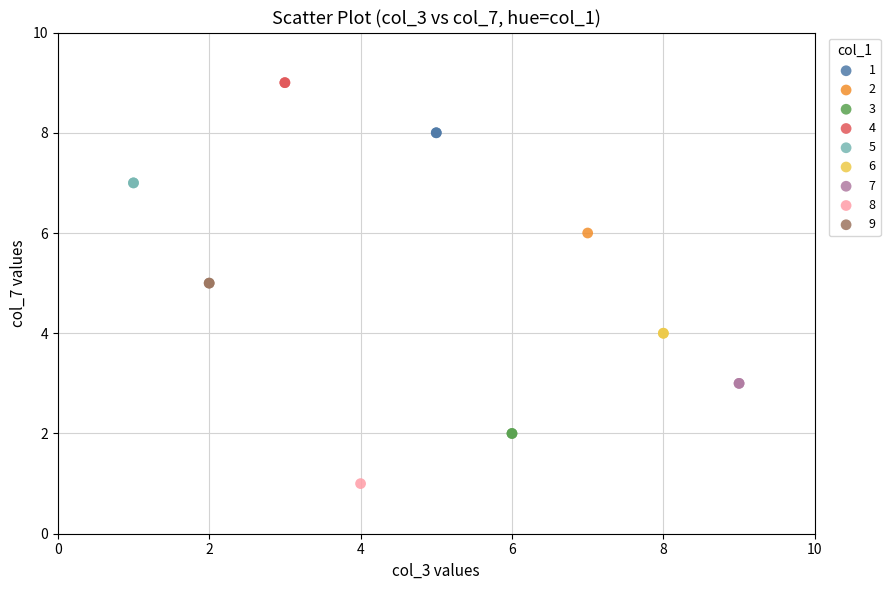

What are all the series names shown in the legend?

1, 2, 3, 4, 5, 6, 7, 8, 9